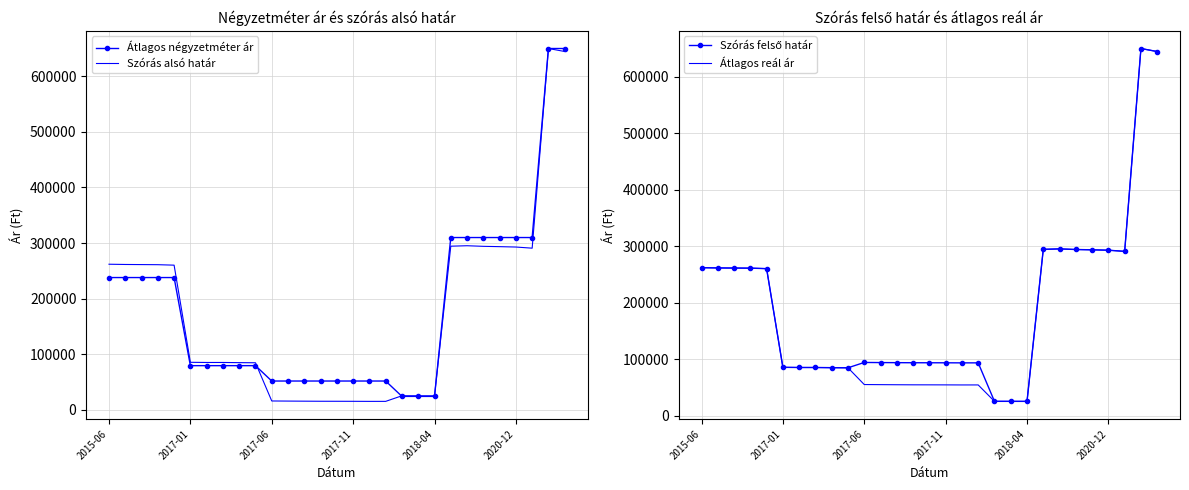

At how many categories does at least one series exceed 79616?

26